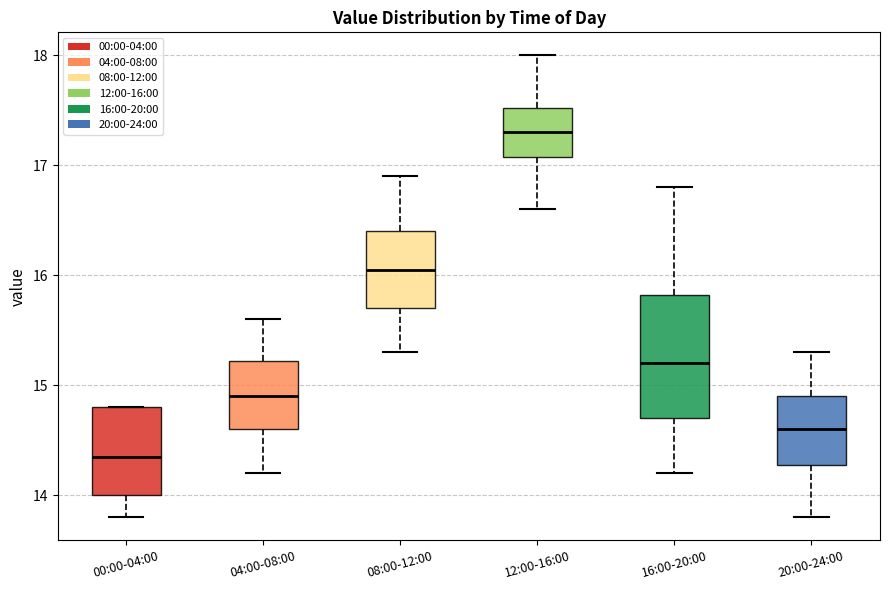

Where does the upper whisker of the box for 20:00-24:00 end on the y-axis? The values are not printed on the chart, so give them approximately, as read against the axis.

15.3